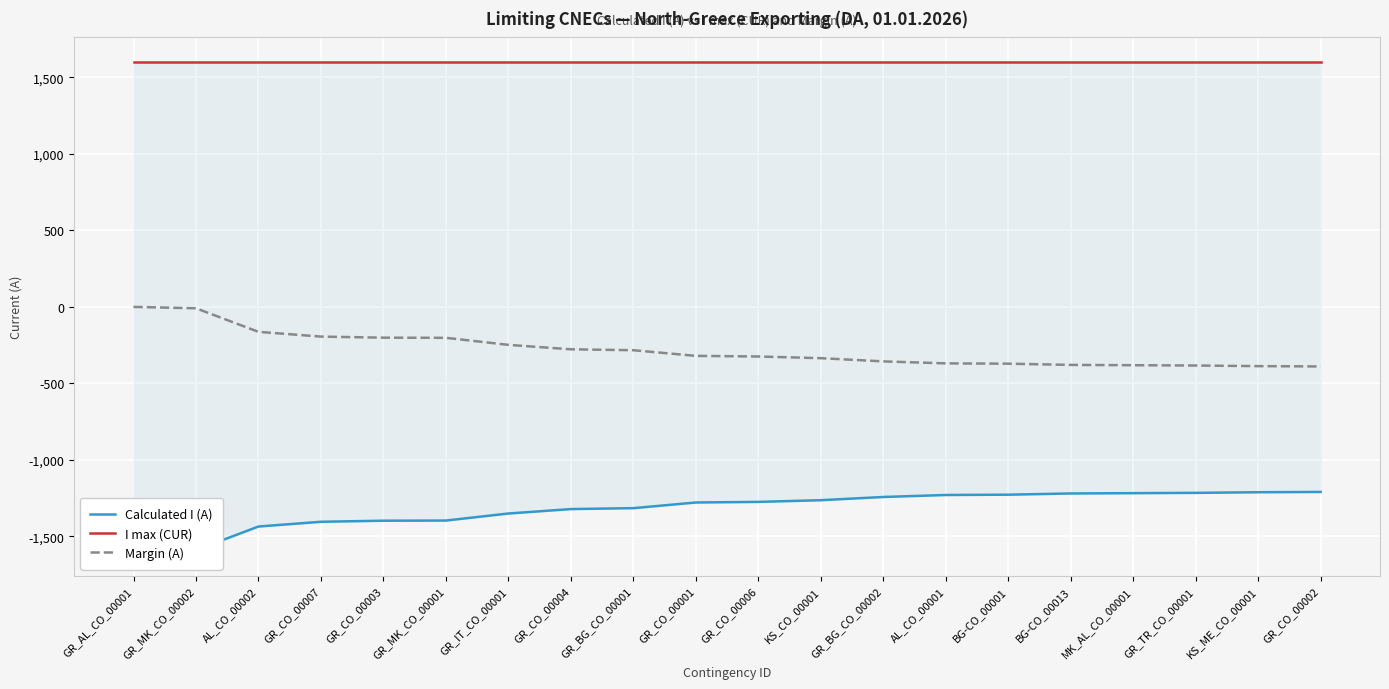

What is the label of the 19th point from the right?

GR_MK_CO_00002